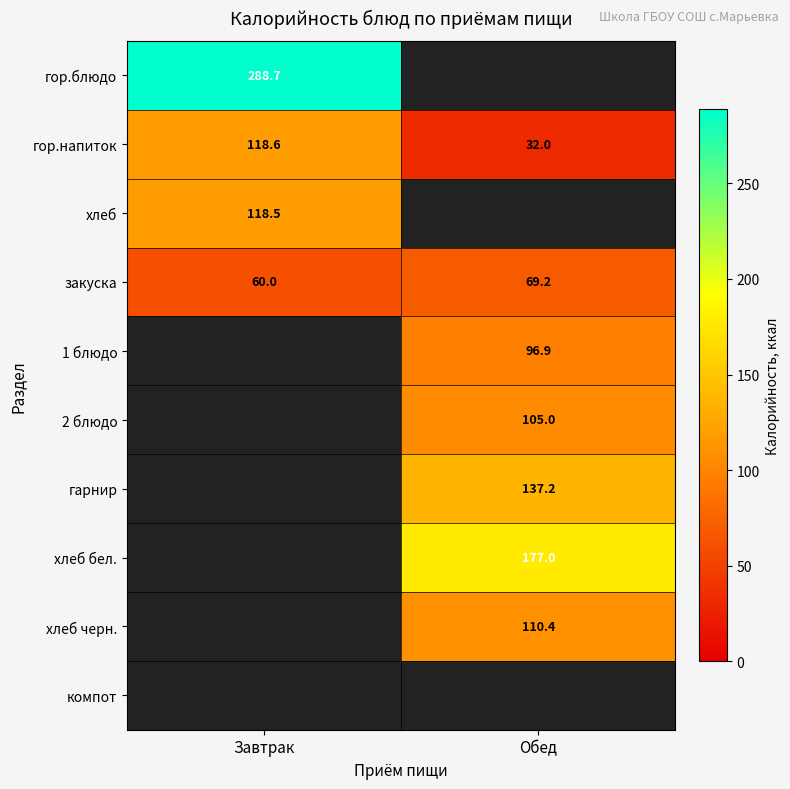

Where does the закуска series first go above 69?

Обед